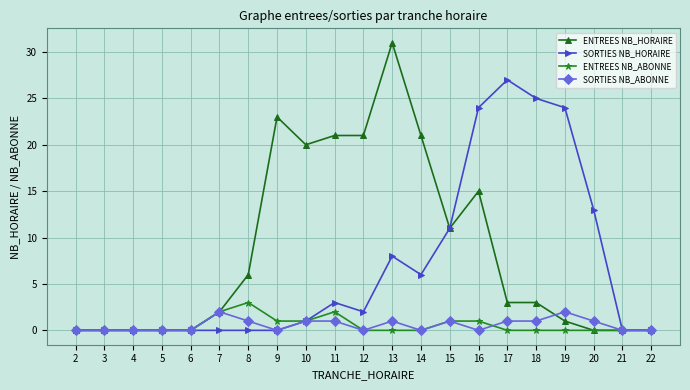

True or false: ENTREES NB_ABONNE and SORTIES NB_ABONNE intersect in this chart.

True